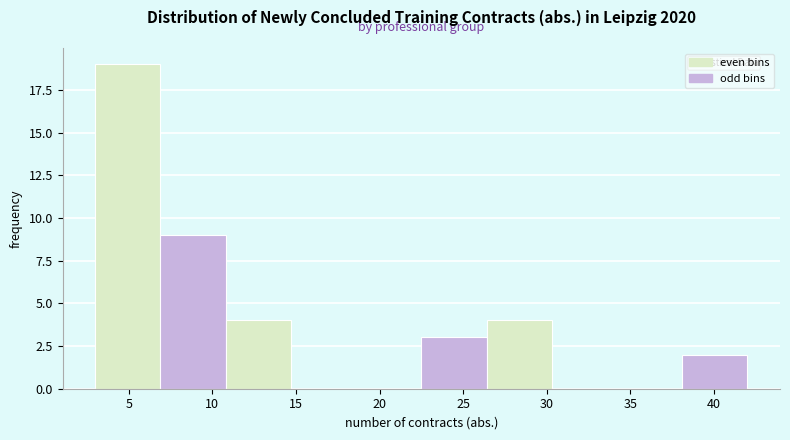

Over which range of the x-axis is the bar tallest?

3.0 to 6.9